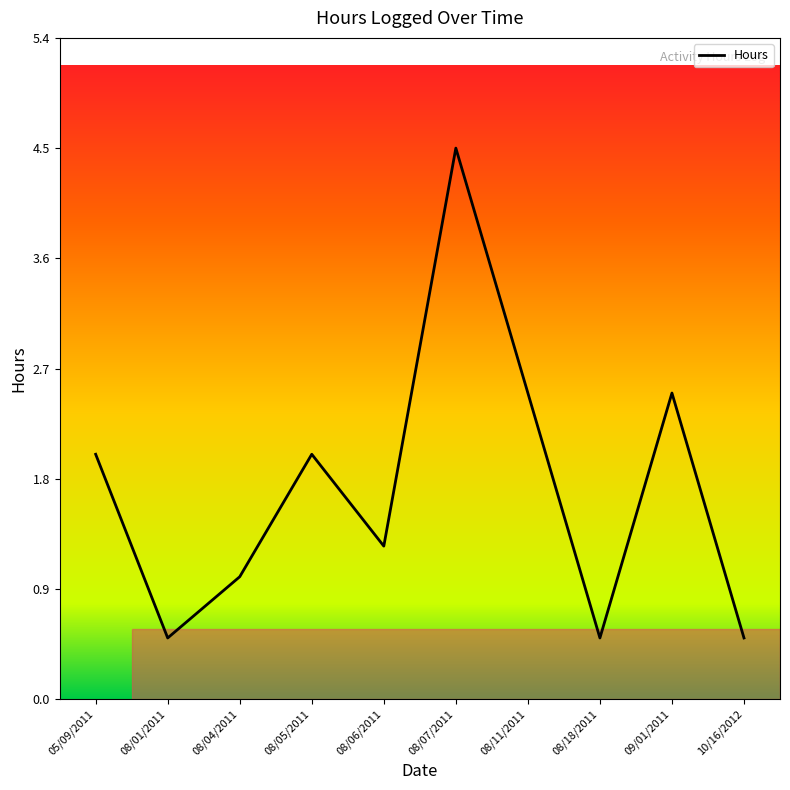

At which category does the data reach its first local valley?

08/01/2011